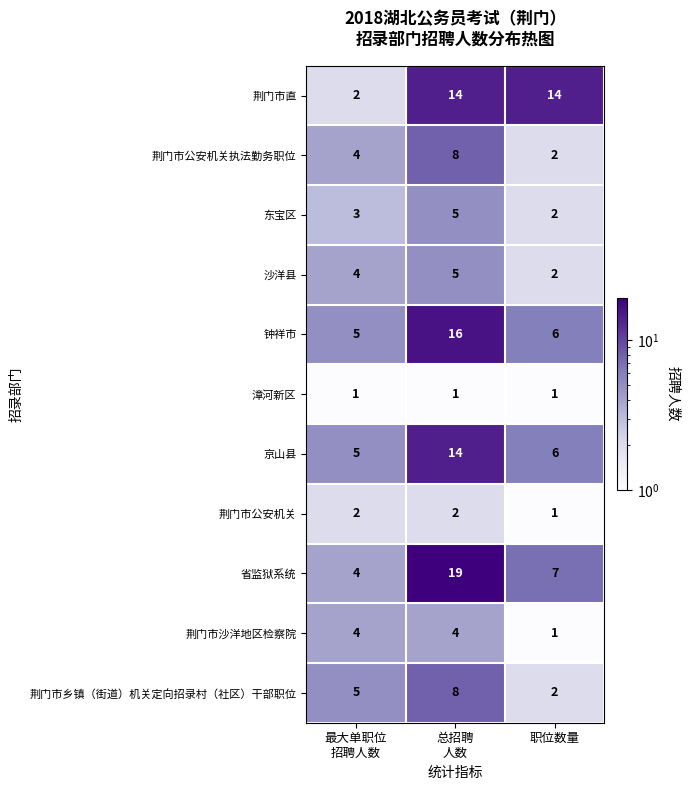

The 东宝区 series shows 2 at 职位数量. True or false?

True